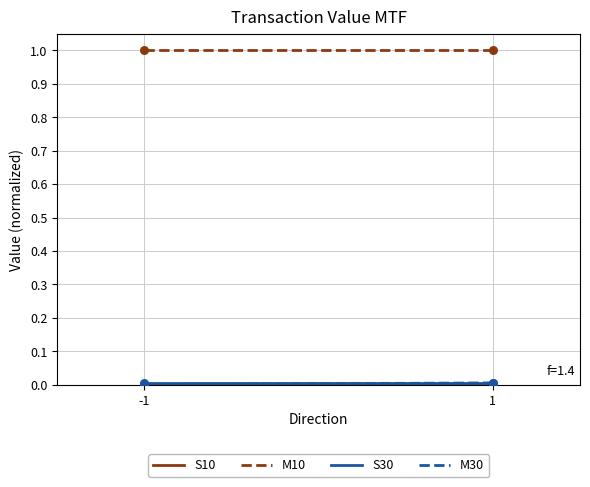

Which series has the widest spread of Y values?

M30